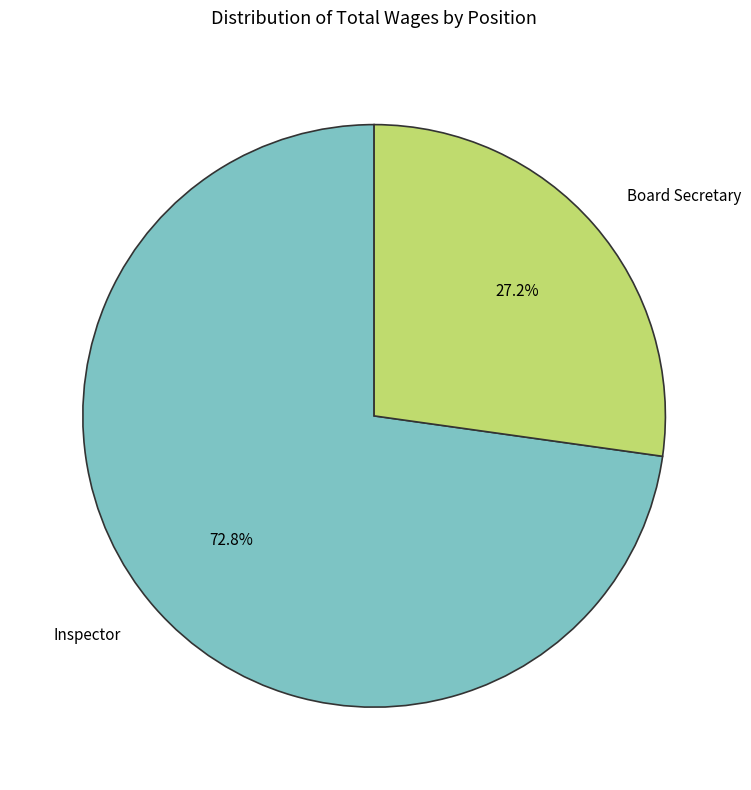

Rank the categories by value from highest to lowest.

Inspector, Board Secretary